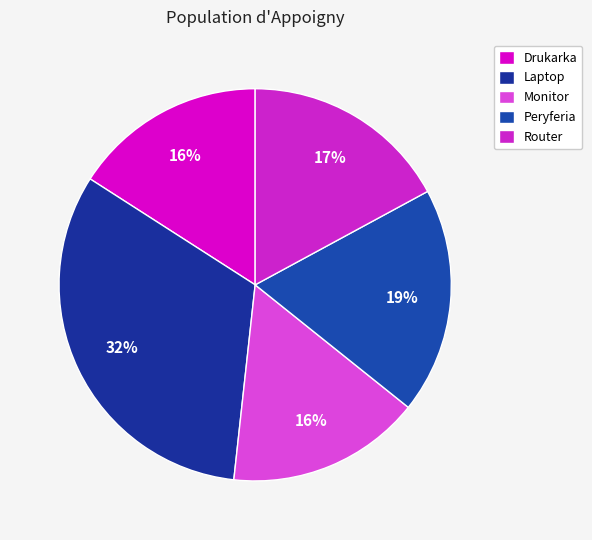

What is the change in value from Drukarka to Peryferia?

+34448.2